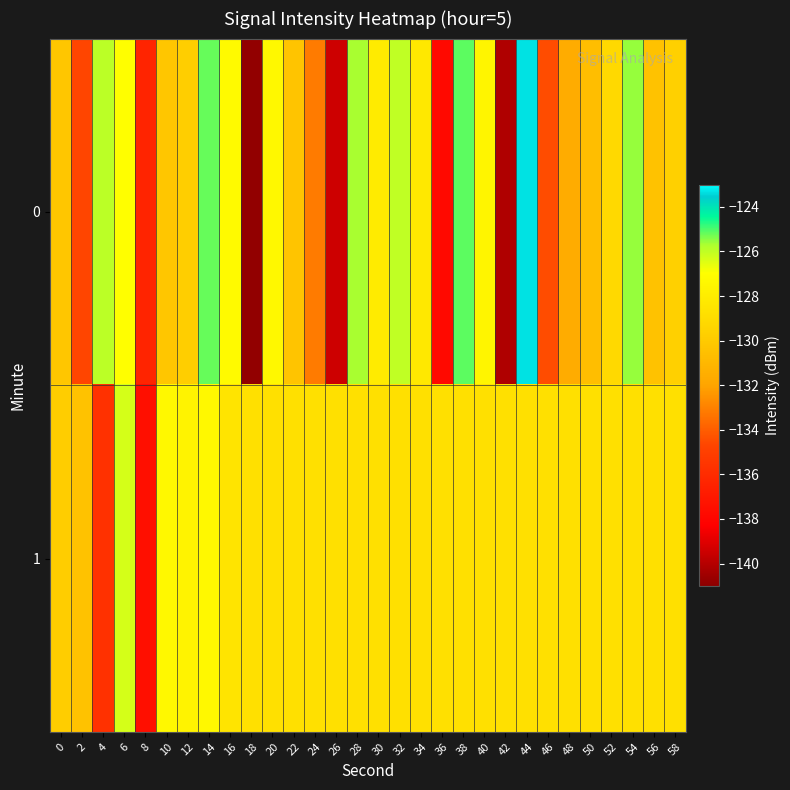

How many data points does each series have?

30